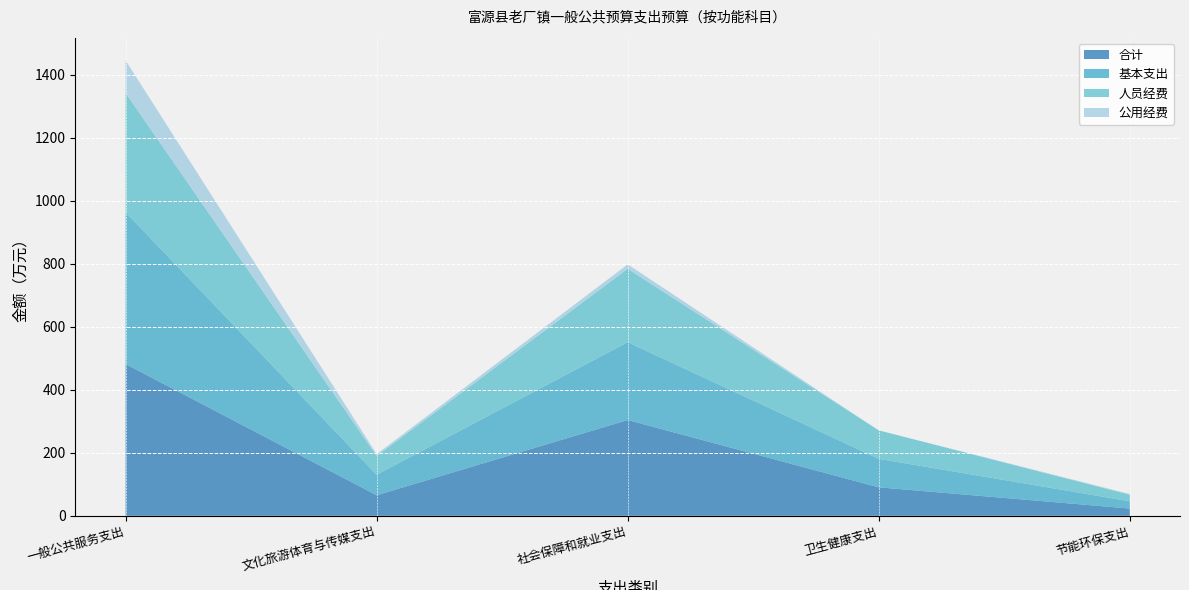

Reading left to right, transcribe all the data shown in this chart.

合计: 一般公共服务支出=482.0	文化旅游体育与传媒支出=65.3	社会保障和就业支出=304.3	卫生健康支出=90.5	节能环保支出=23.1
基本支出: 一般公共服务支出=482.0	文化旅游体育与传媒支出=65.3	社会保障和就业支出=247.1	卫生健康支出=90.5	节能环保支出=23.1
人员经费: 一般公共服务支出=378.5	文化旅游体育与传媒支出=59.7	社会保障和就业支出=233.1	卫生健康支出=90.5	节能环保支出=21.0
公用经费: 一般公共服务支出=103.5	文化旅游体育与传媒支出=5.6	社会保障和就业支出=14.1	卫生健康支出=0.0	节能环保支出=2.1